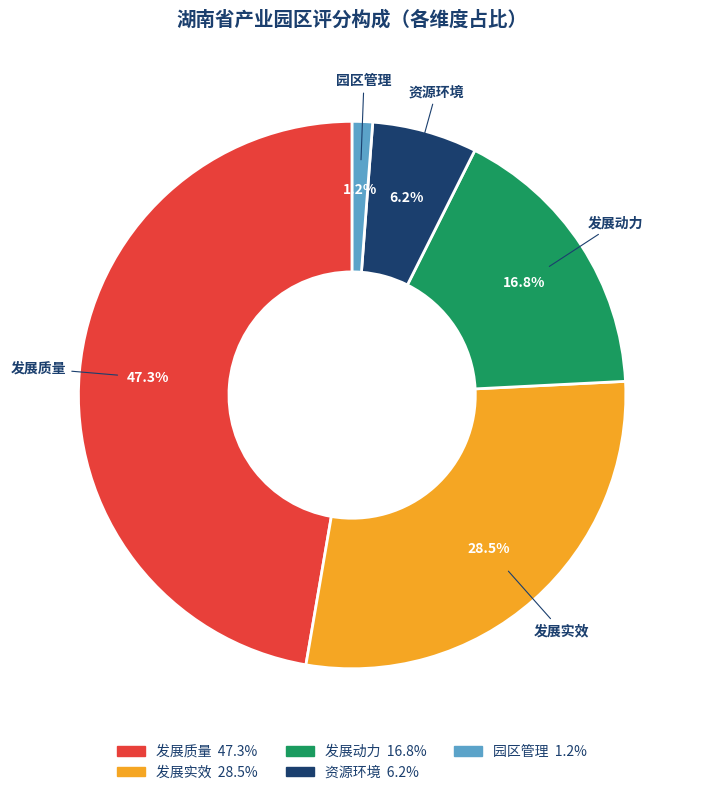

Which slice is the smallest?

园区管理